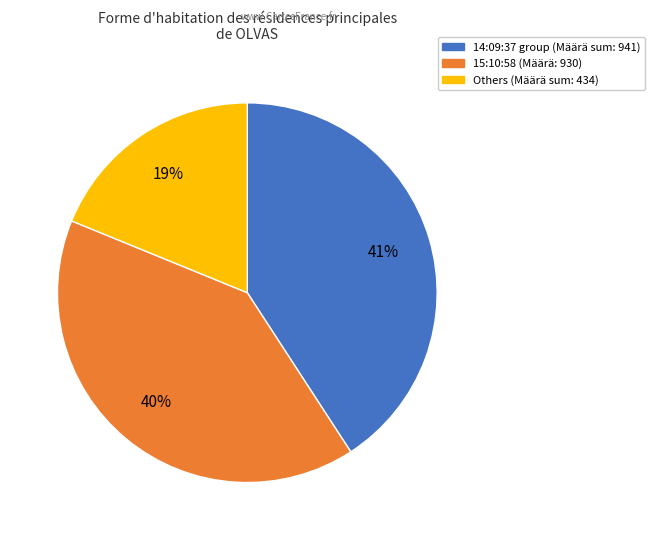

Is there a majority slice in this chart?

No